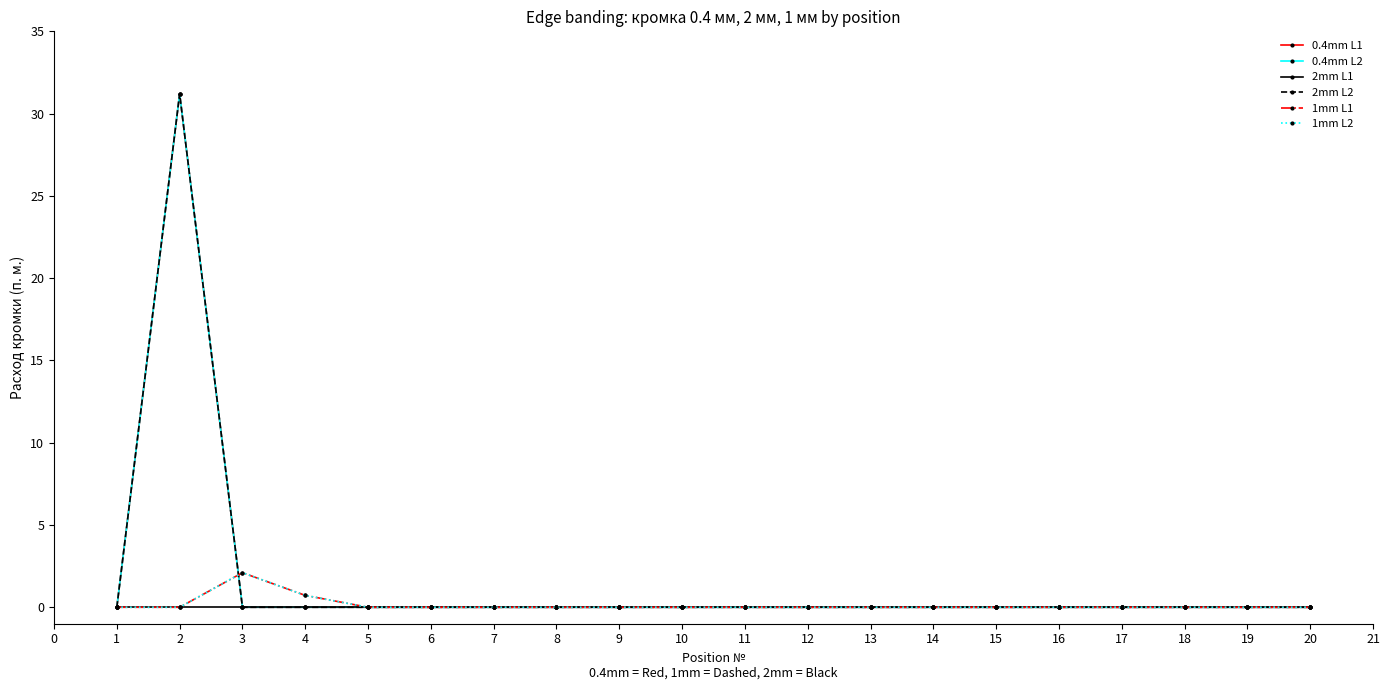

True or false: 2mm L2 and 1mm L1 intersect in this chart.

True